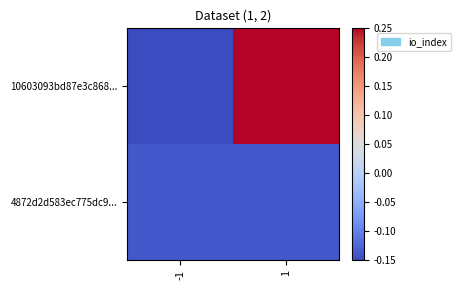

Reading left to right, what are all the values shown in this chart?

10603093bd87e3c868...: -1=-0.1	1=0.2
4872d2d583ec775dc9...: -1=-0.1	1=-0.1